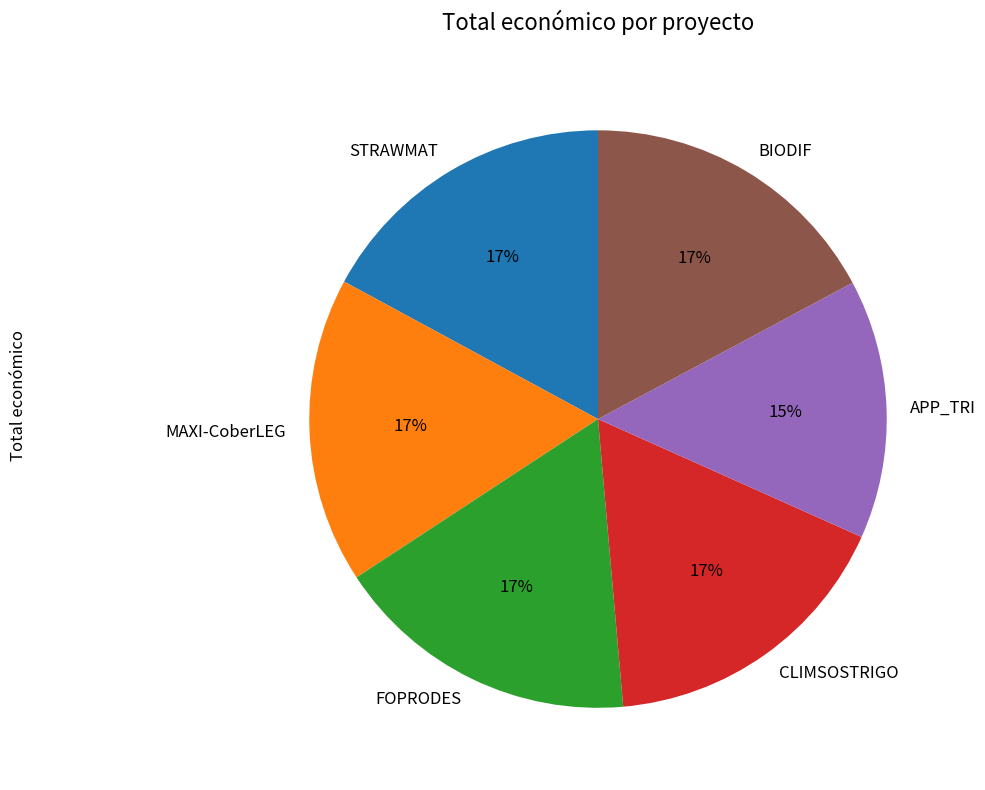

How many segments does this pie chart have?

6